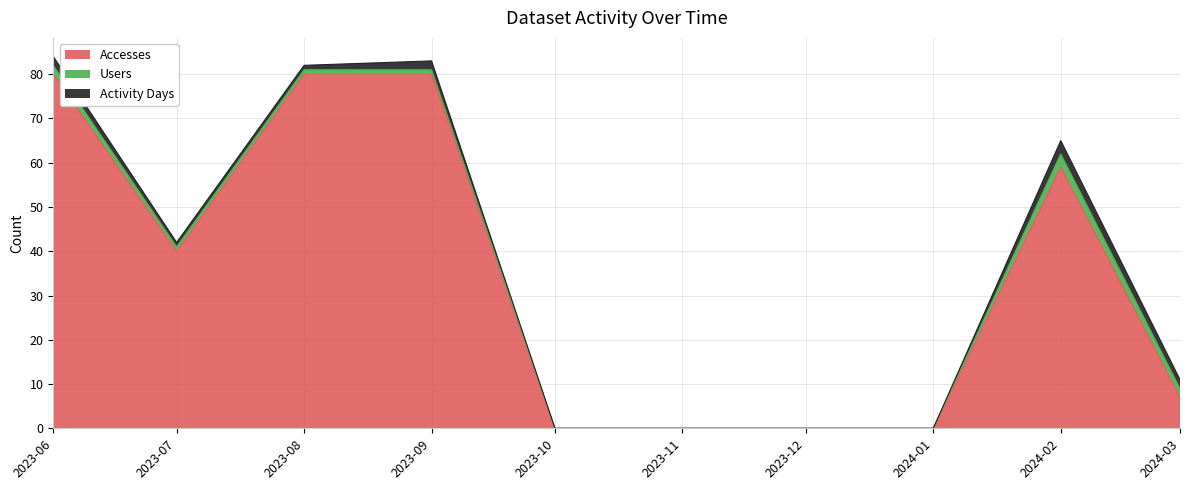

Where is Accesses nearest to the value 40?

2023-07